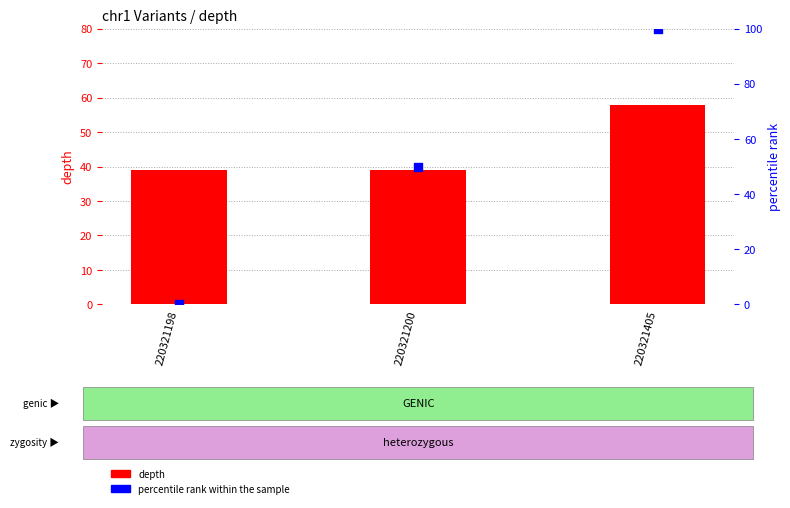

What is the total value across all series at 220321198?

39